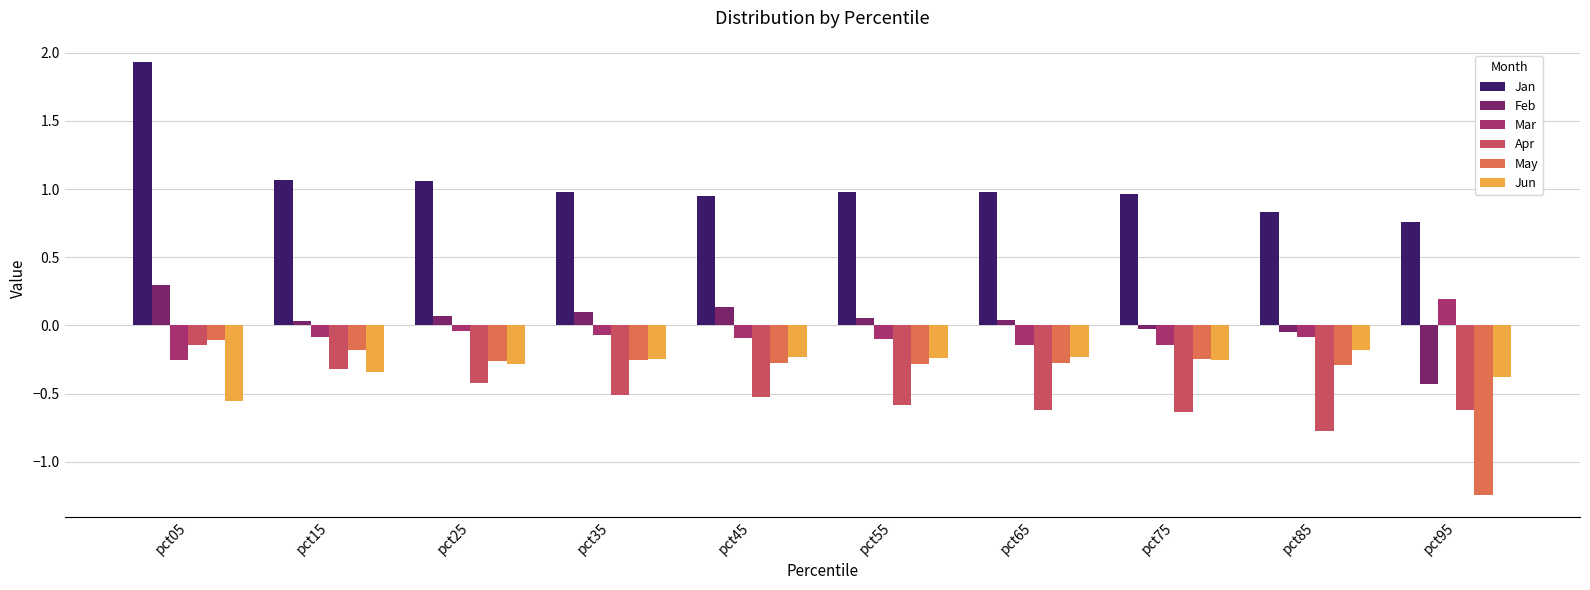

How many groups of bars are there?

10